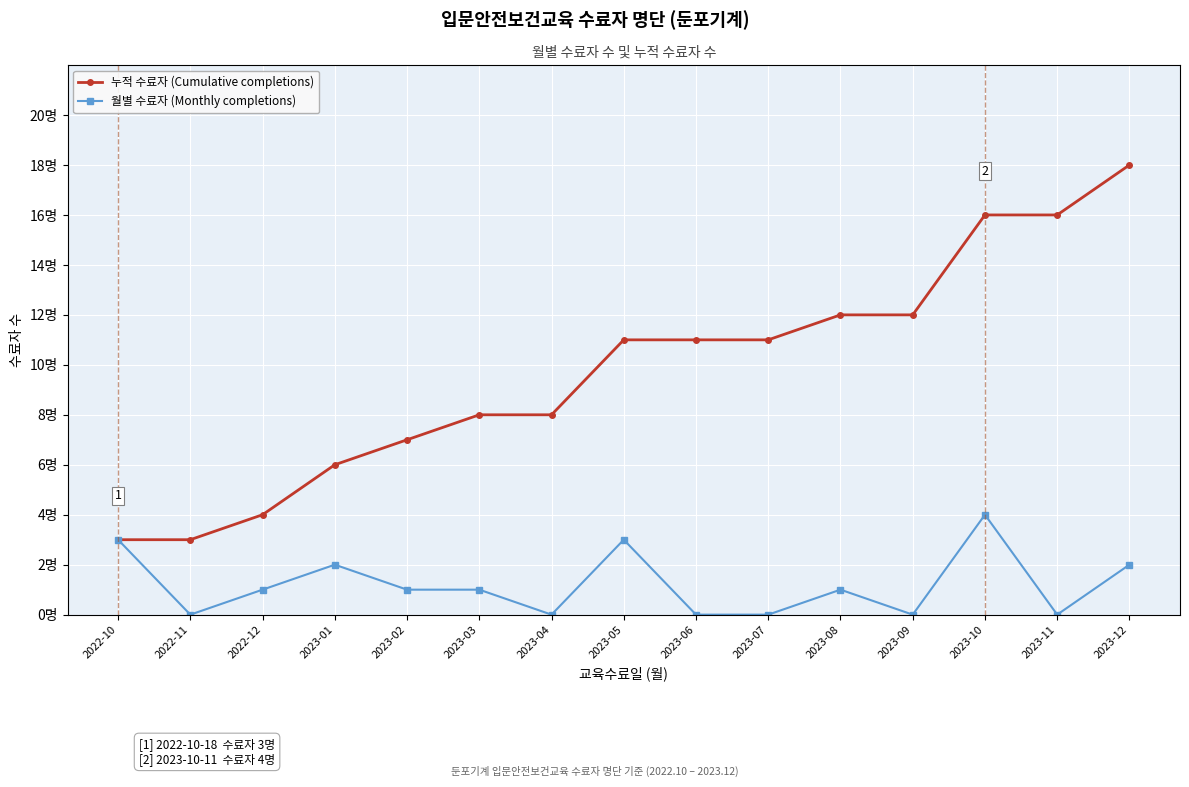

True or false: 누적 수료자 (Cumulative completions) and 월별 수료자 (Monthly completions) cross at least once.

False